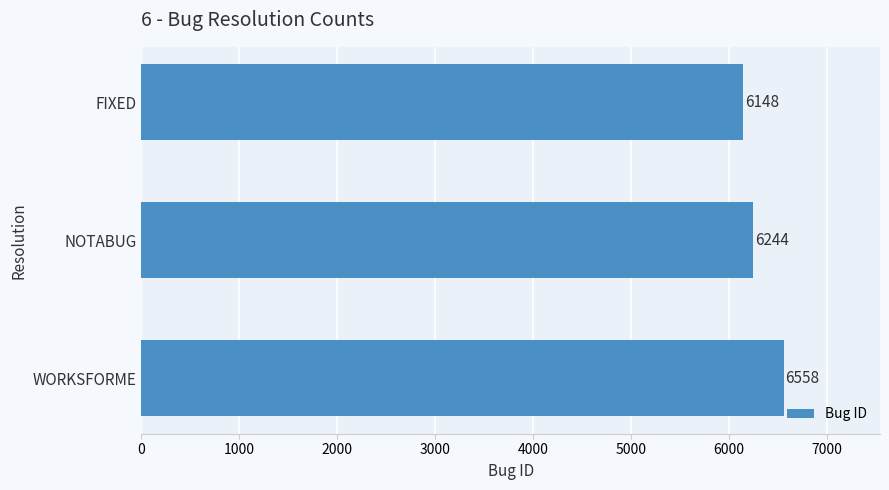

Are the bars horizontal?

Yes